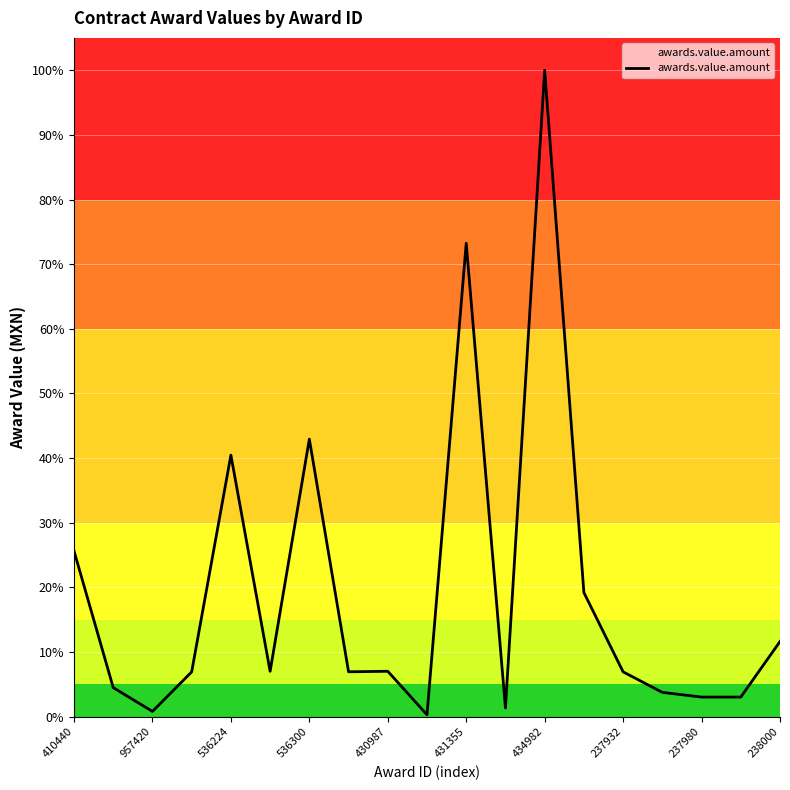

What is the difference between the maximum and minimum values?

99.7